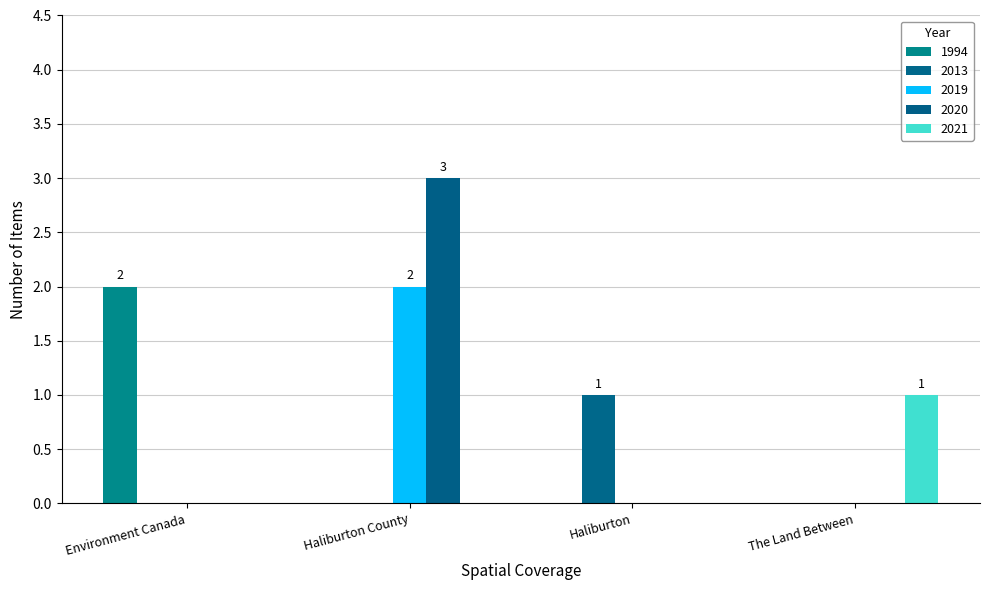

How many series are shown in this chart?

5